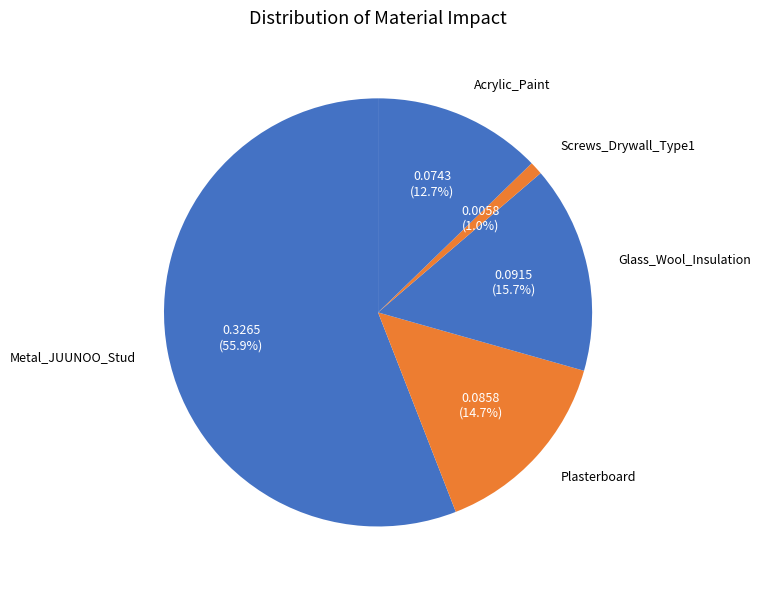

The Plasterboard slice represents 15% of the pie. True or false?

True